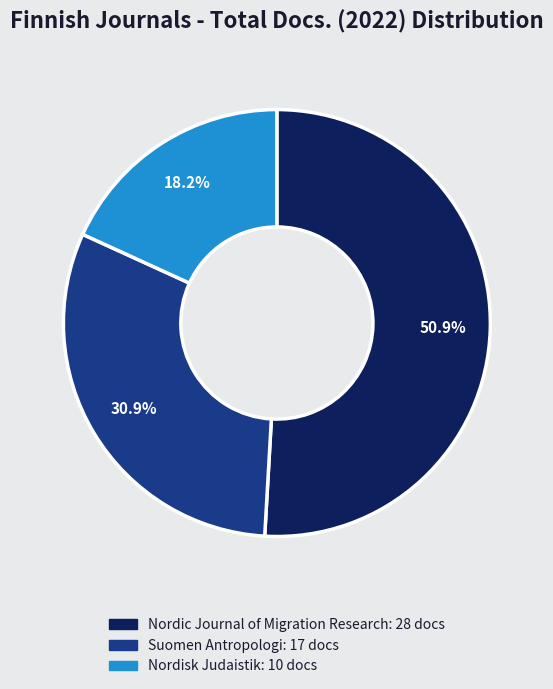

What is the ratio of the value at Suomen Antropologi to the value at Nordisk Judaistik?

1.7